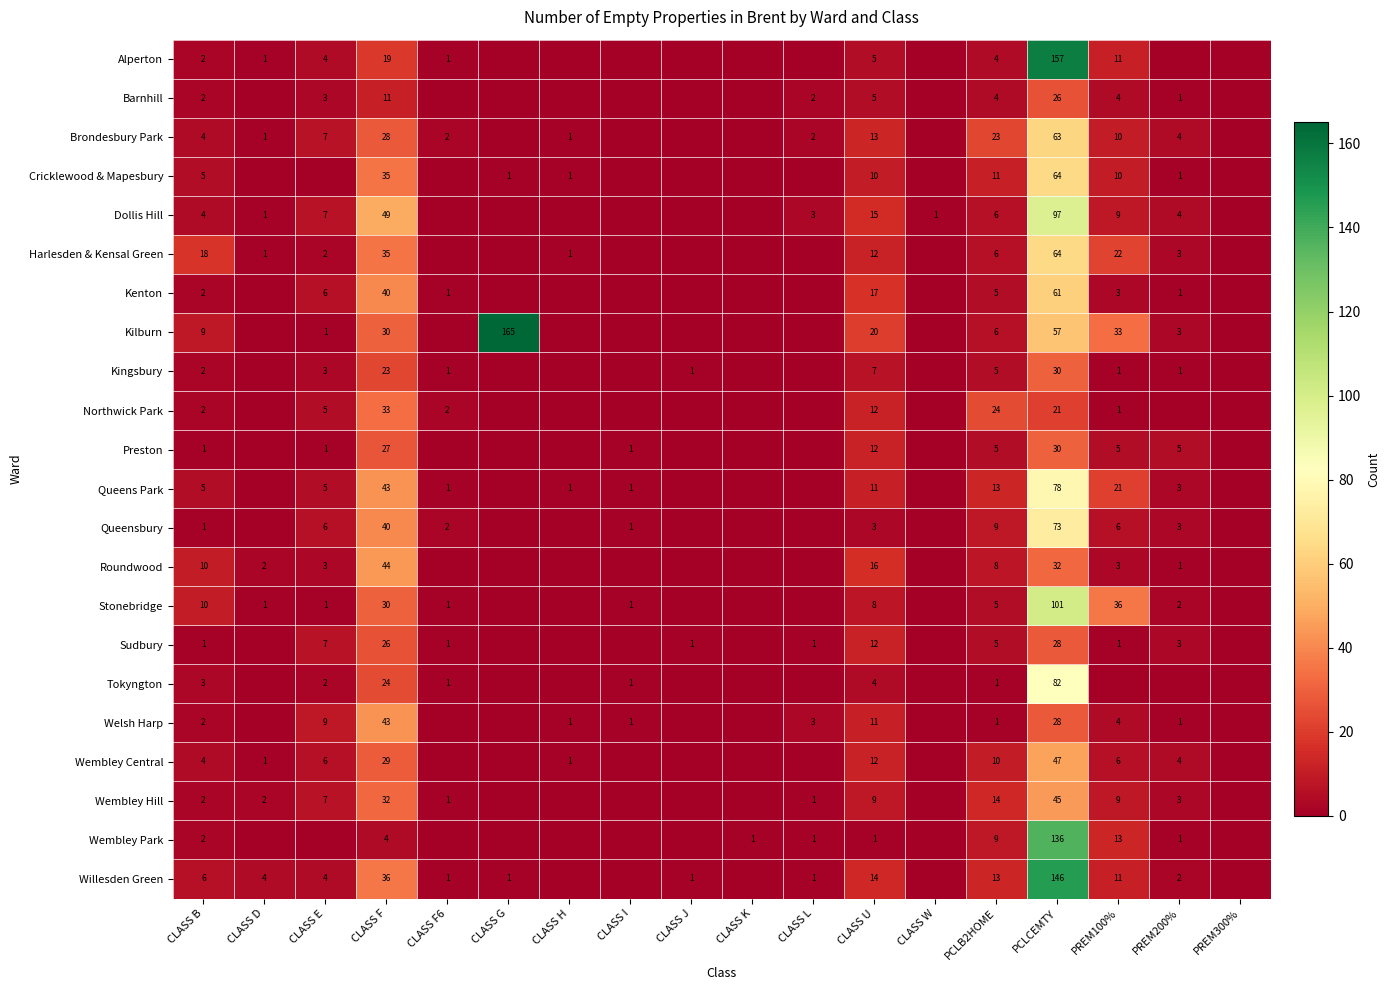

Is the value of Kenton at PCLCEMTY greater than the value of Preston at CLASS B?

Yes